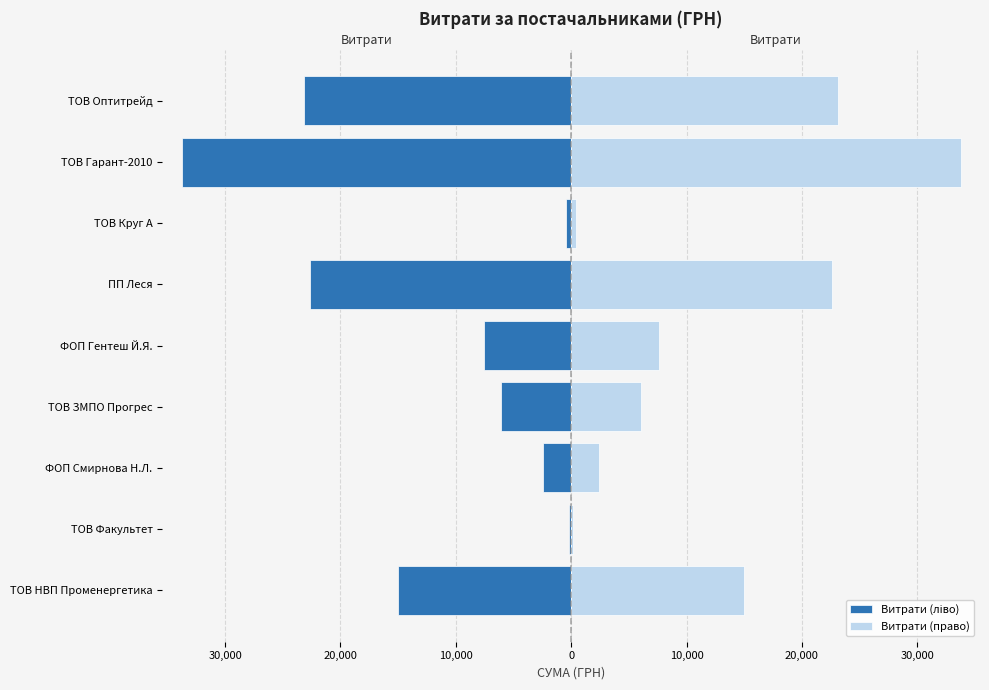

Which series has the widest spread of values?

Витрати (ліво)